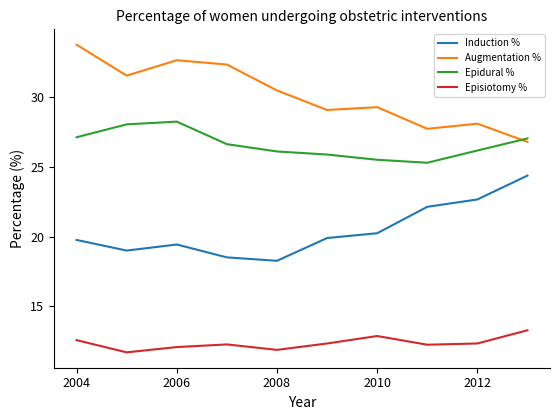

What is the difference between the maximum and minimum values in the Epidural % series?

2.9